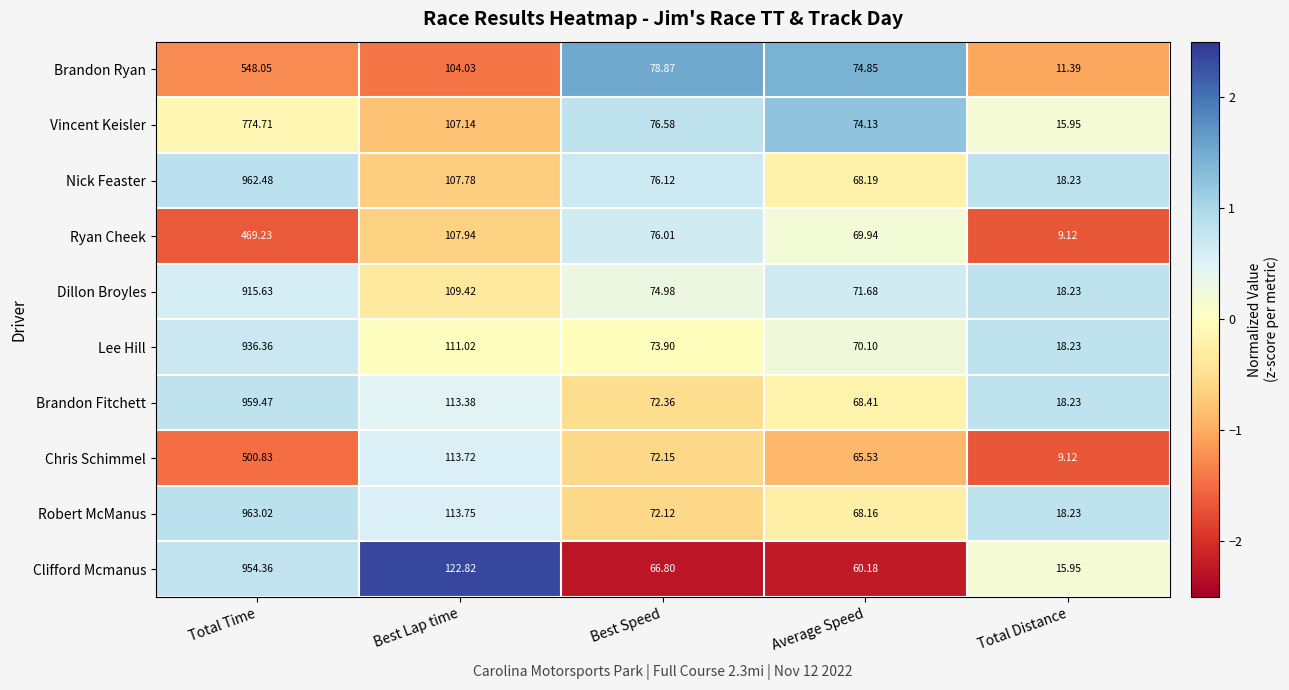

At which category does the chart reach its minimum across all series?

Total Distance